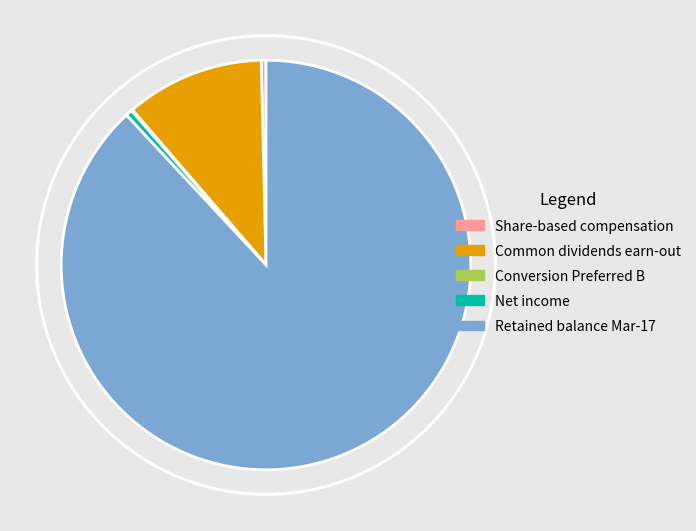

Is the sum of Common dividends earn-out and Share-based compensation greater than half?

No